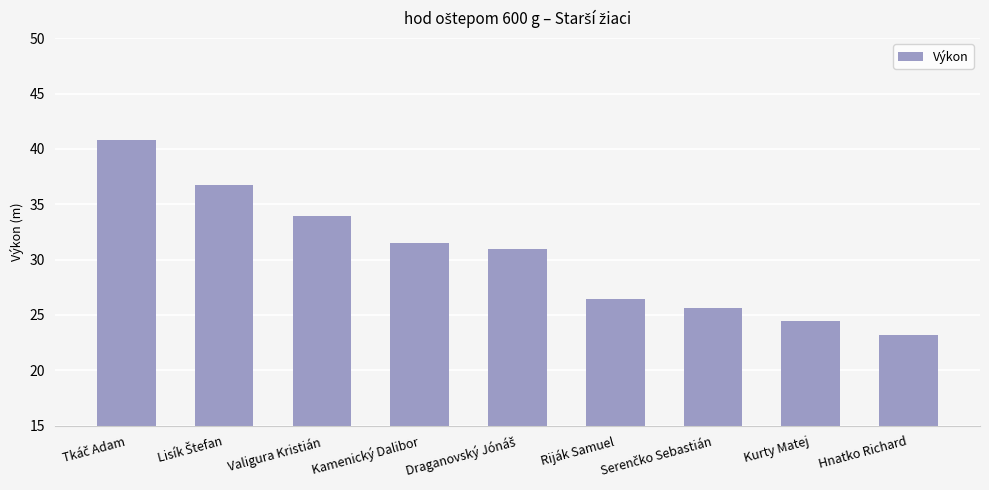

How many data points are less than 30?

4